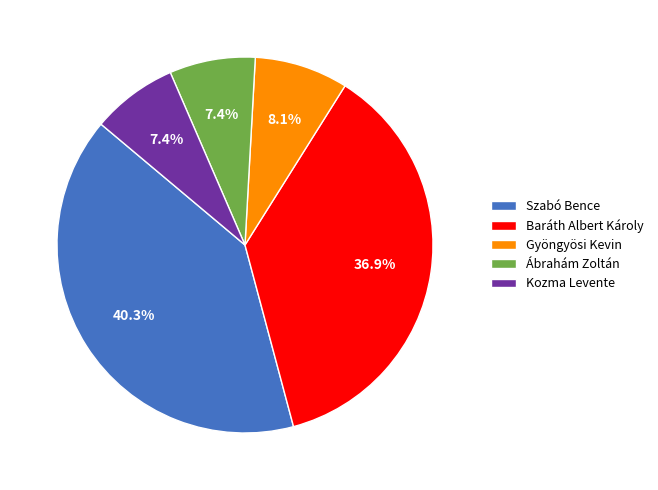

Which category has the biggest portion of the pie?

Szabó Bence